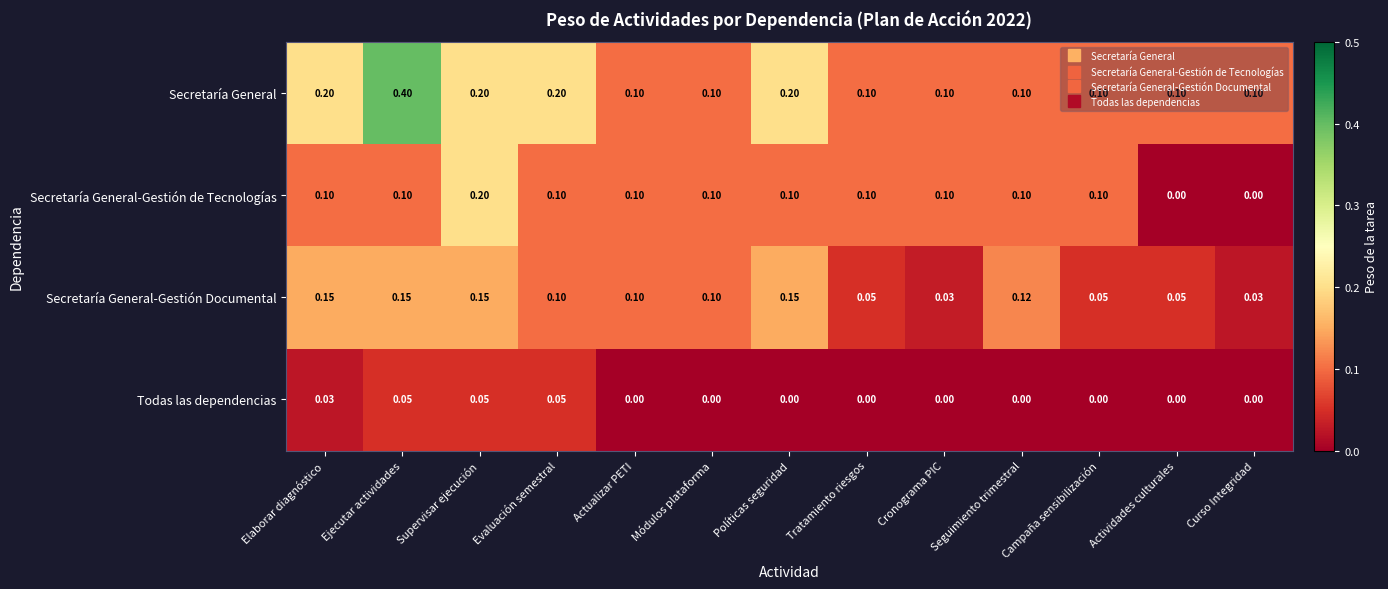

Which series has the largest range (max minus min)?

Secretaría General